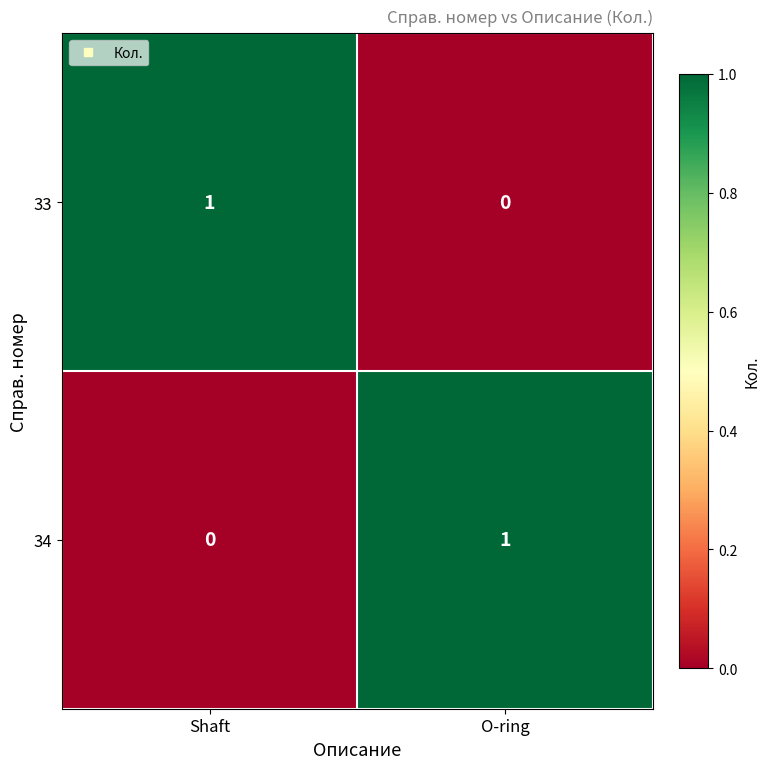

At which label is 34 closest to 0?

Shaft